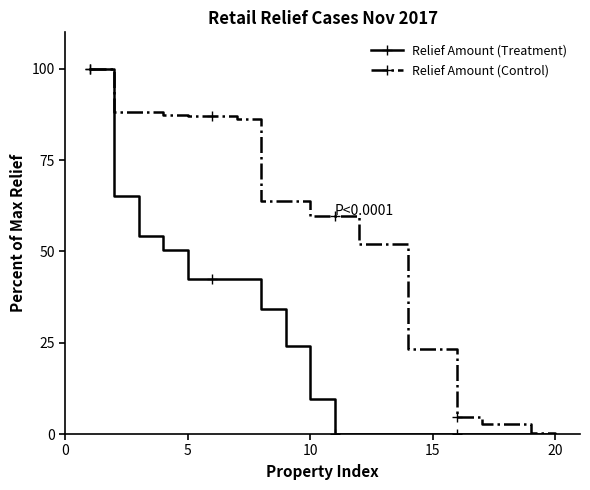

Which series has the largest total across all categories?

Relief Amount (Control)